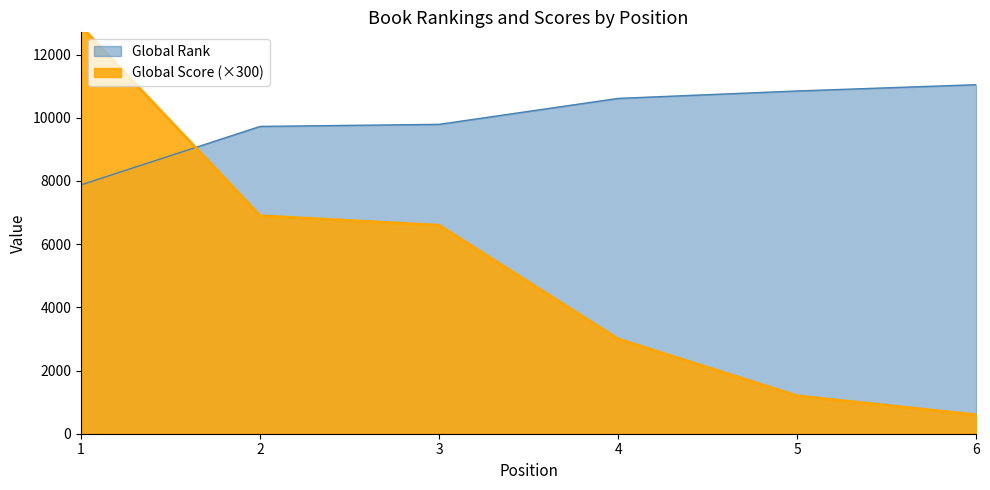

List the series in order of their overall mean, lowest first.

Global Score, Global Rank